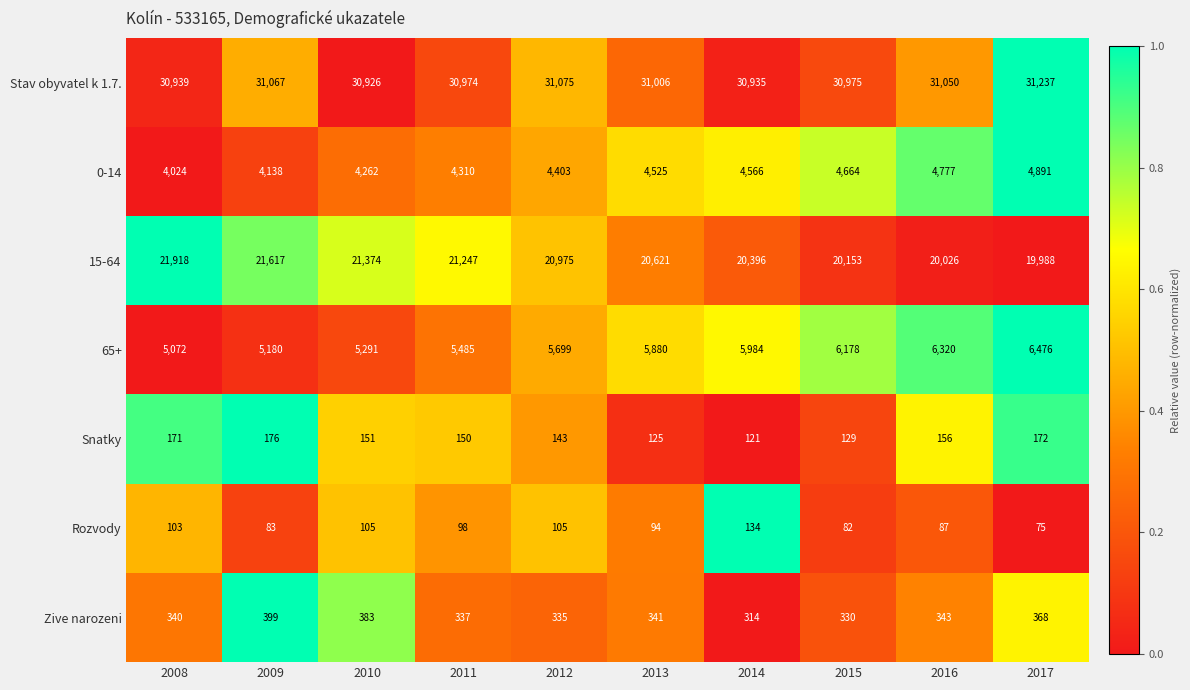

Which series changed the most between 2009 and 2015?

15-64